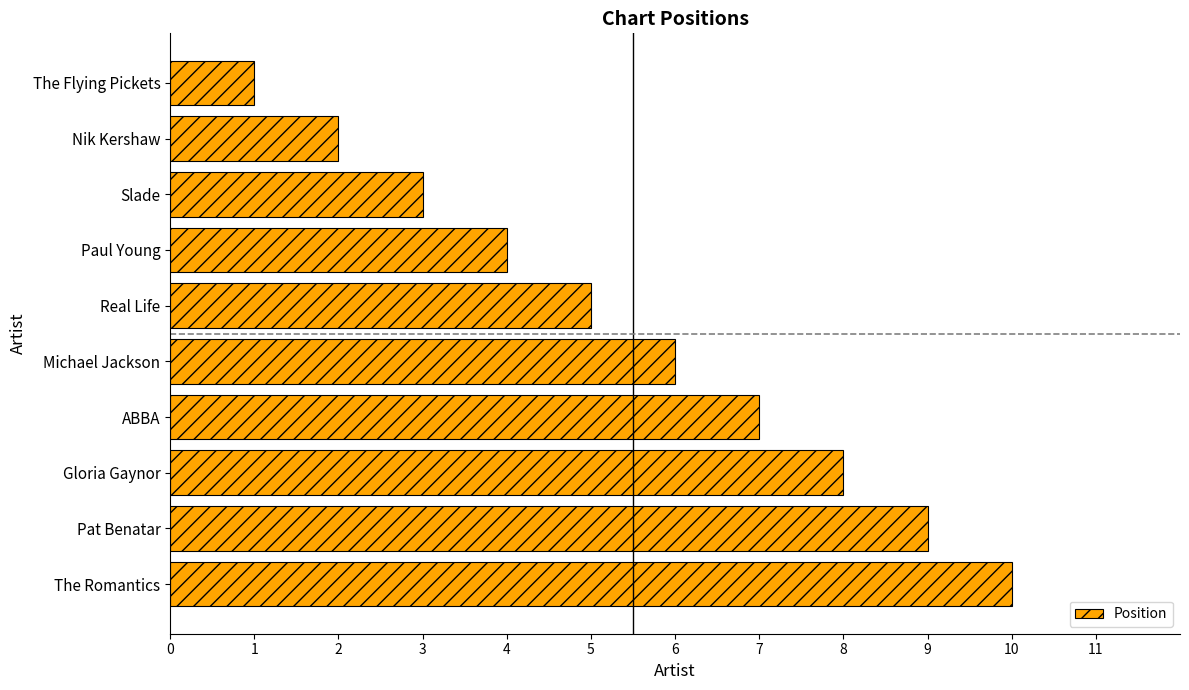

Which has a higher value, Gloria Gaynor or The Flying Pickets?

Gloria Gaynor